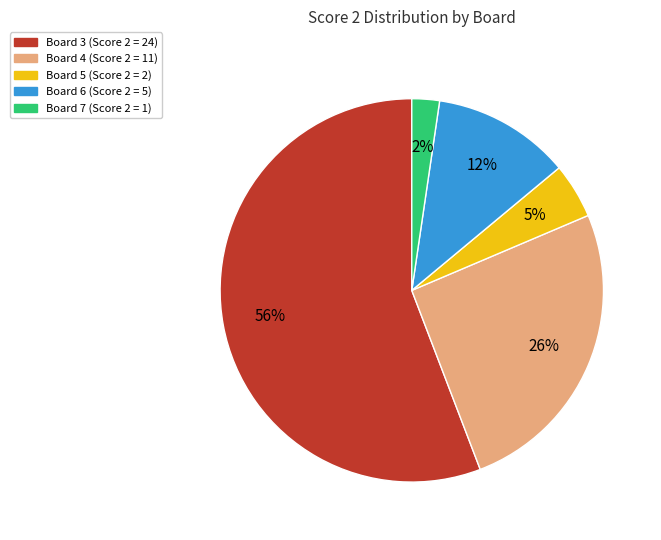

How many segments does this pie chart have?

5